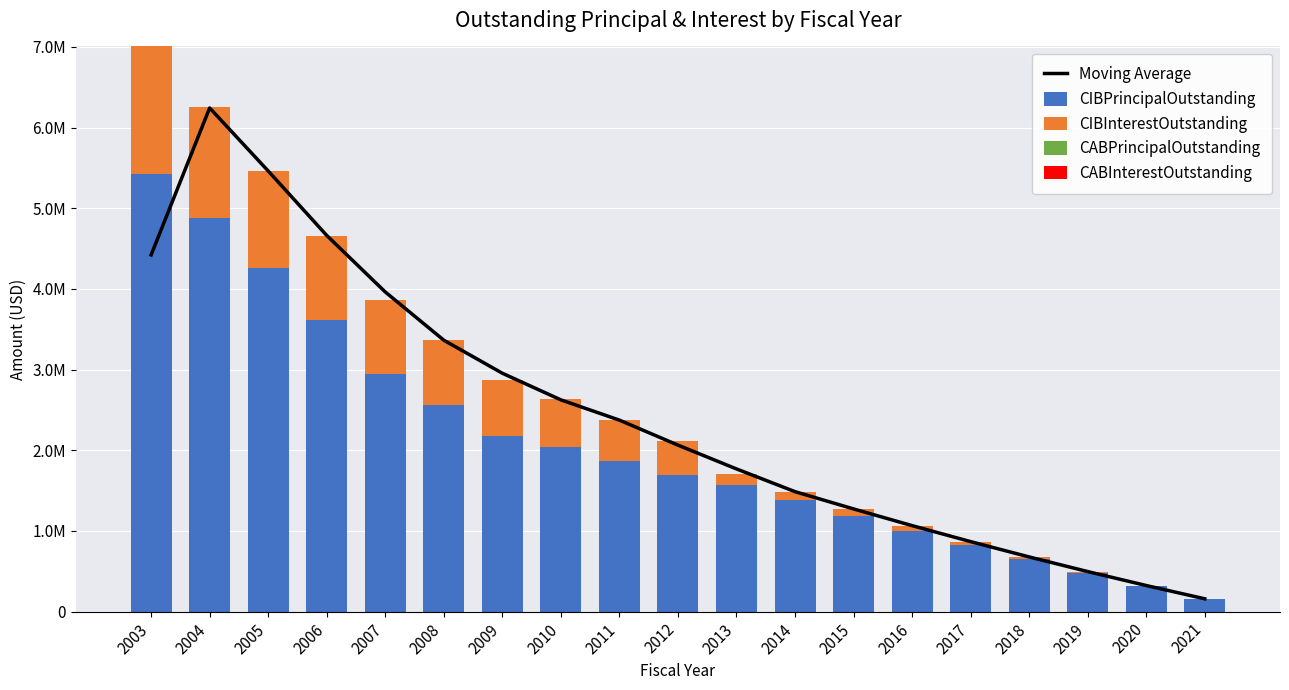

True or false: CIBPrincipalOutstanding has a value of 1005000.0 at 2016.

True